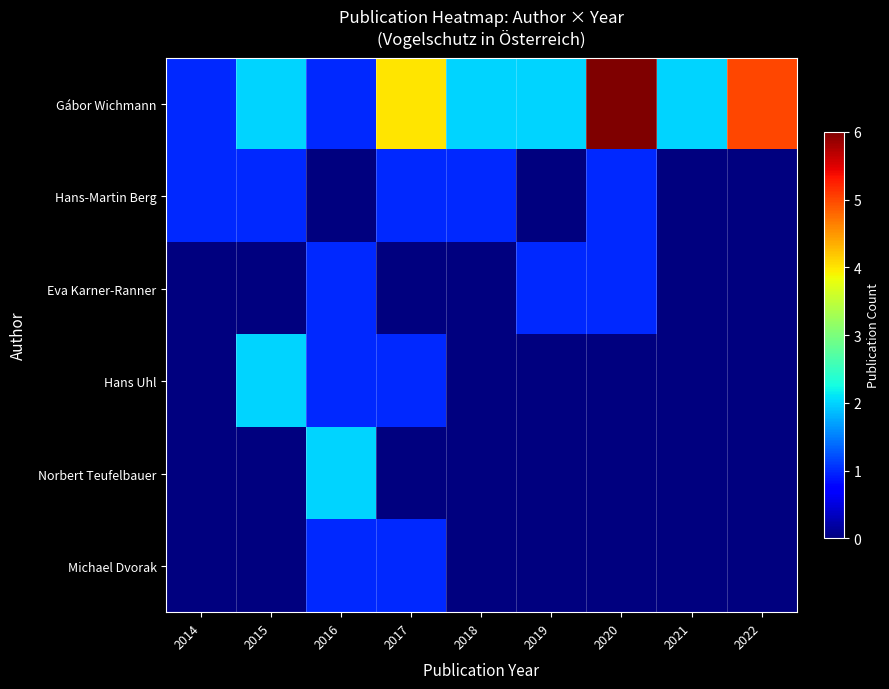

Which has a higher value, 2022 or 2021?

2022